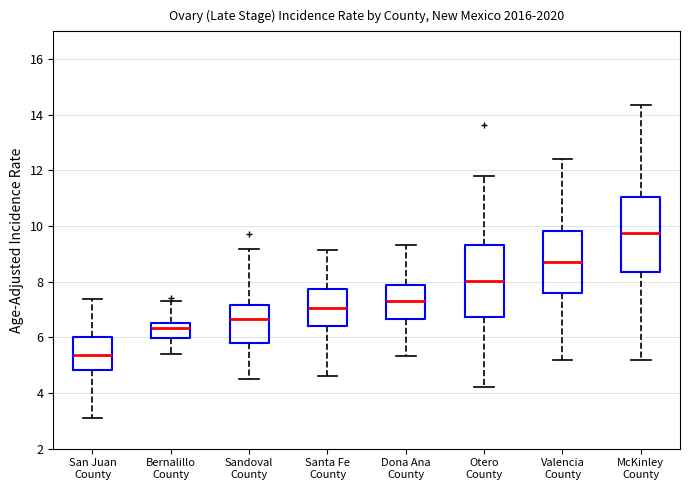

Reading left to right, transcribe this box plot: for each box, give where its median line is, the range the box spans, and where its two whiskers end, as read against the y-axis. The values are not printed on the chart, so give them approximately, as read against the axis.

San Juan County: median 5.4, box 4.8 to 6.0, whiskers 3.2 to 7.4
Bernalillo County: median 6.4, box 6.0 to 6.6, whiskers 5.4 to 7.4
Sandoval County: median 6.6, box 5.8 to 7.2, whiskers 4.6 to 9.2
Santa Fe County: median 7.0, box 6.4 to 7.8, whiskers 4.6 to 9.2
Dona Ana County: median 7.4, box 6.6 to 7.8, whiskers 5.4 to 9.4
Otero County: median 8.0, box 6.8 to 9.4, whiskers 4.2 to 11.8
Valencia County: median 8.8, box 7.6 to 9.8, whiskers 5.2 to 12.4
McKinley County: median 9.8, box 8.4 to 11.0, whiskers 5.2 to 14.4